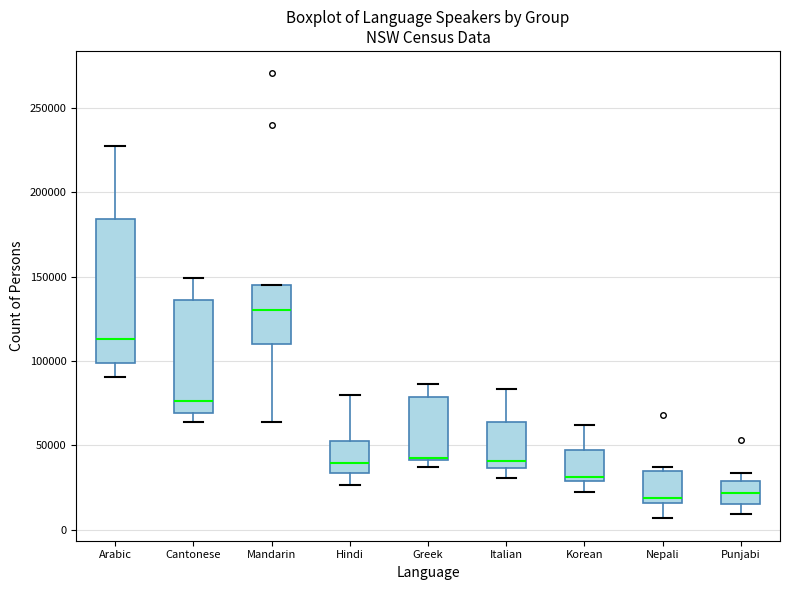

Which box is the tallest, from its lower edge to its upper edge?

Arabic